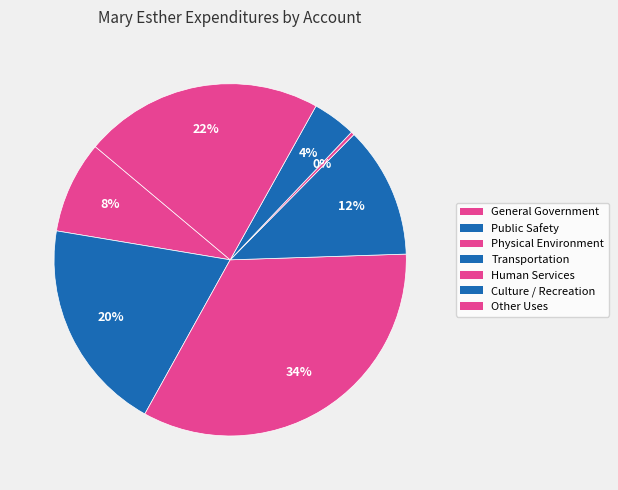

How many segments does this pie chart have?

7